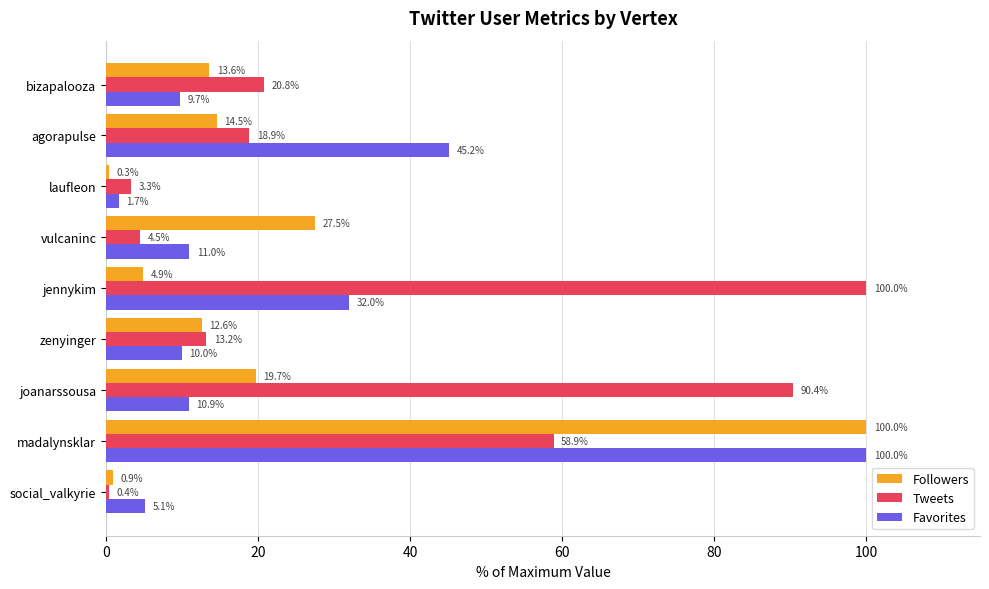

Which series changed the most between social_valkyrie and jennykim?

Tweets